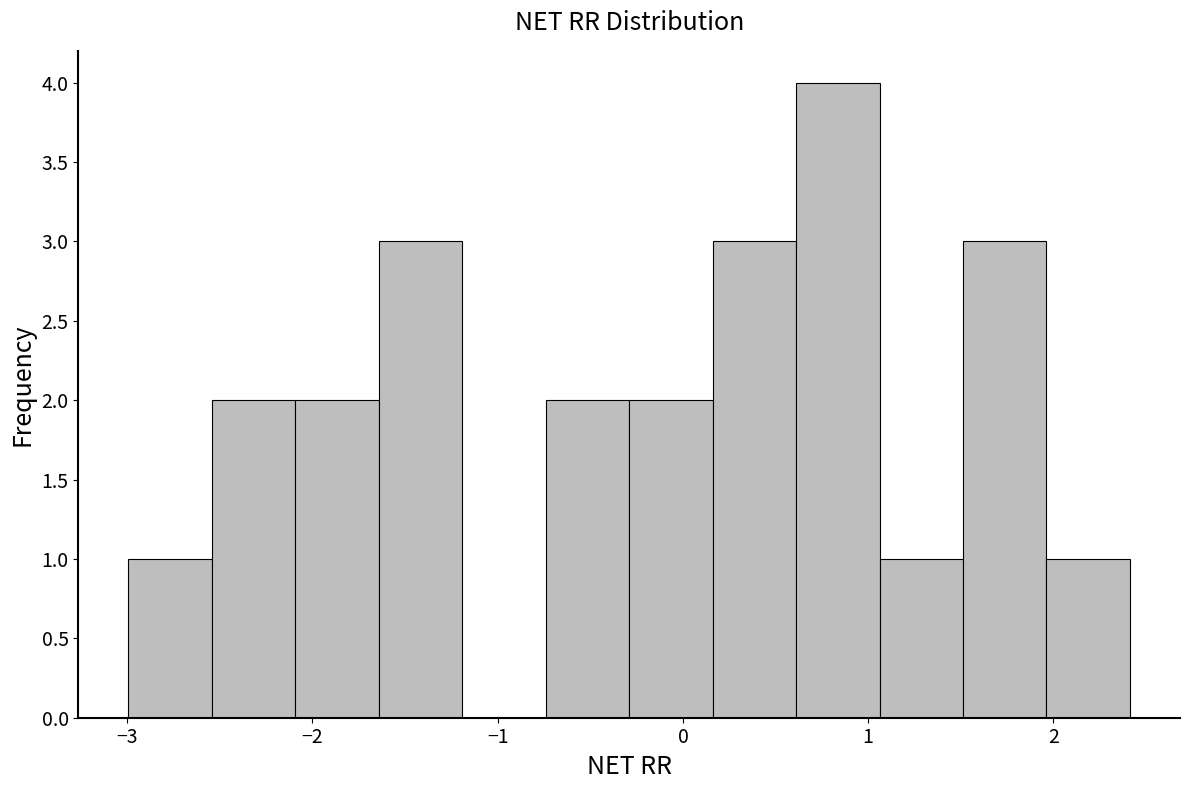

Which range on the x-axis has the tallest bar?

0.6 to 1.1